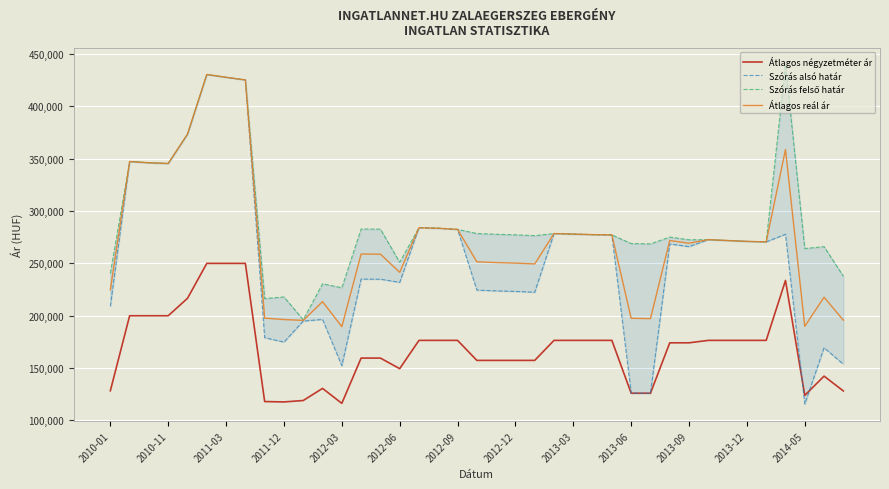

What is the sum of all Szórás felső határ values?

11291034